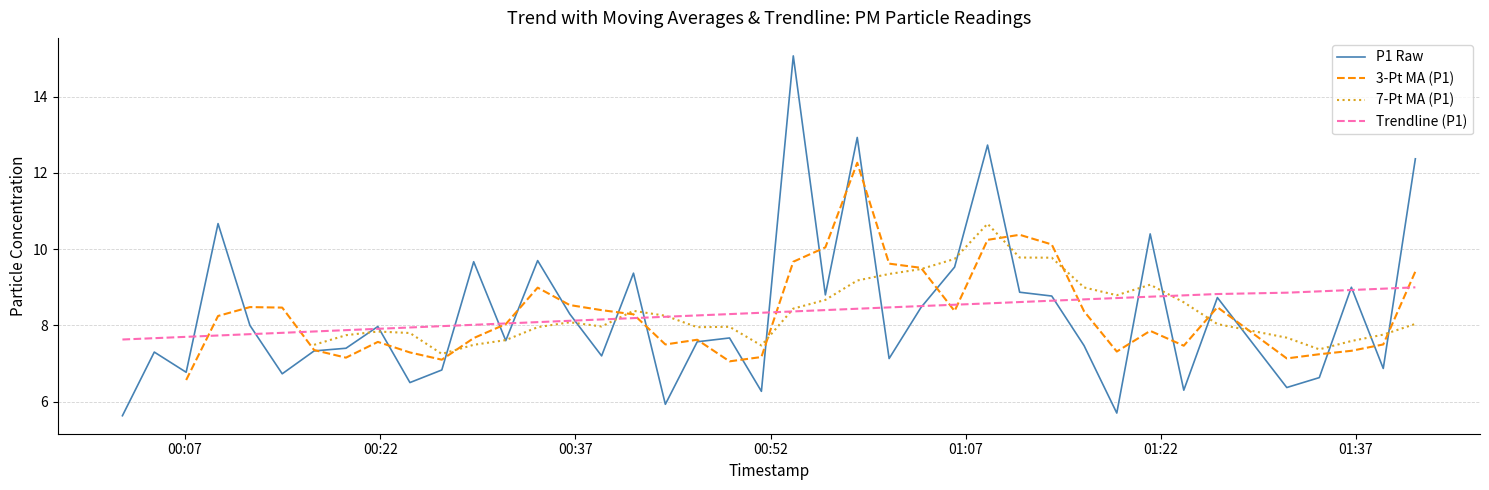

What is the difference between the second highest and second lowest values in the P1 Raw series?

7.2